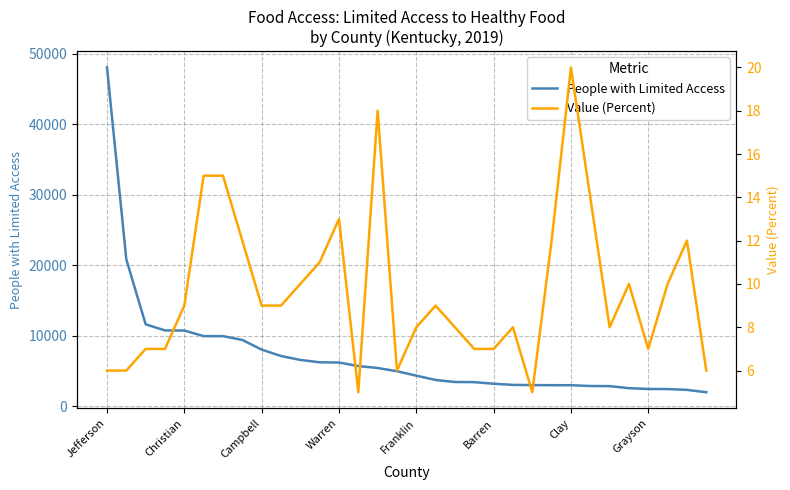

What is the minimum value for People with Limited Access?

2000